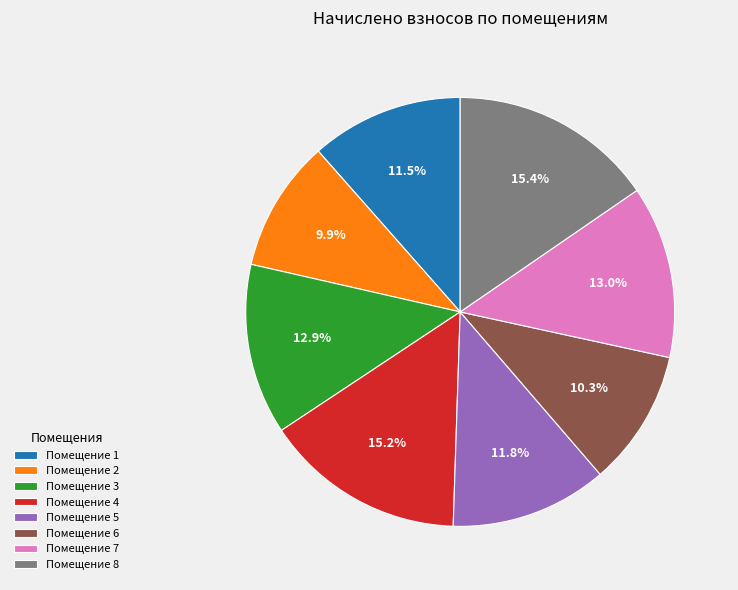

What portion of the pie excludes Помещение 3?

87.1%